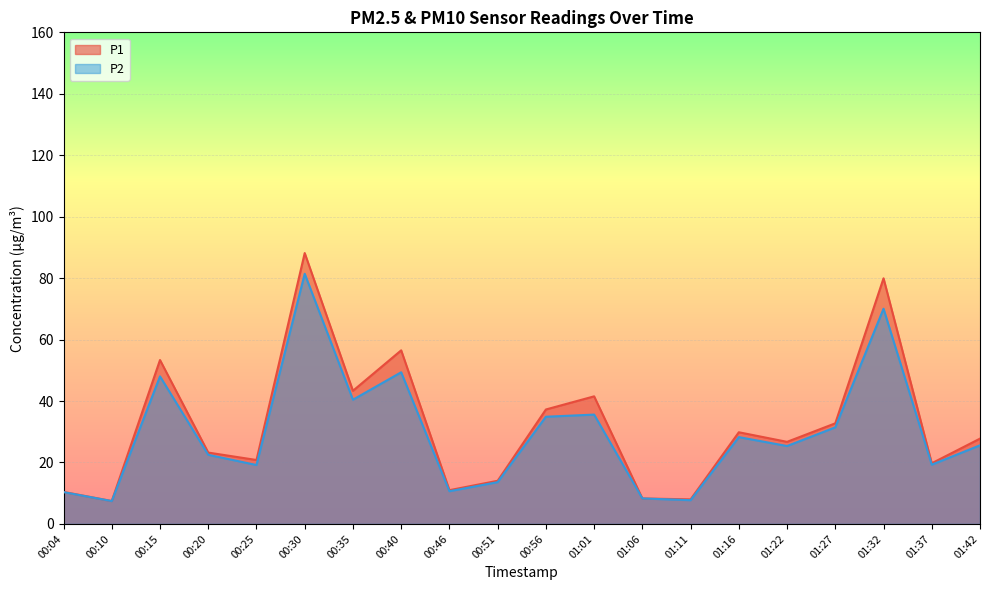

What is the difference between the highest and lowest values at 00:56?

2.4